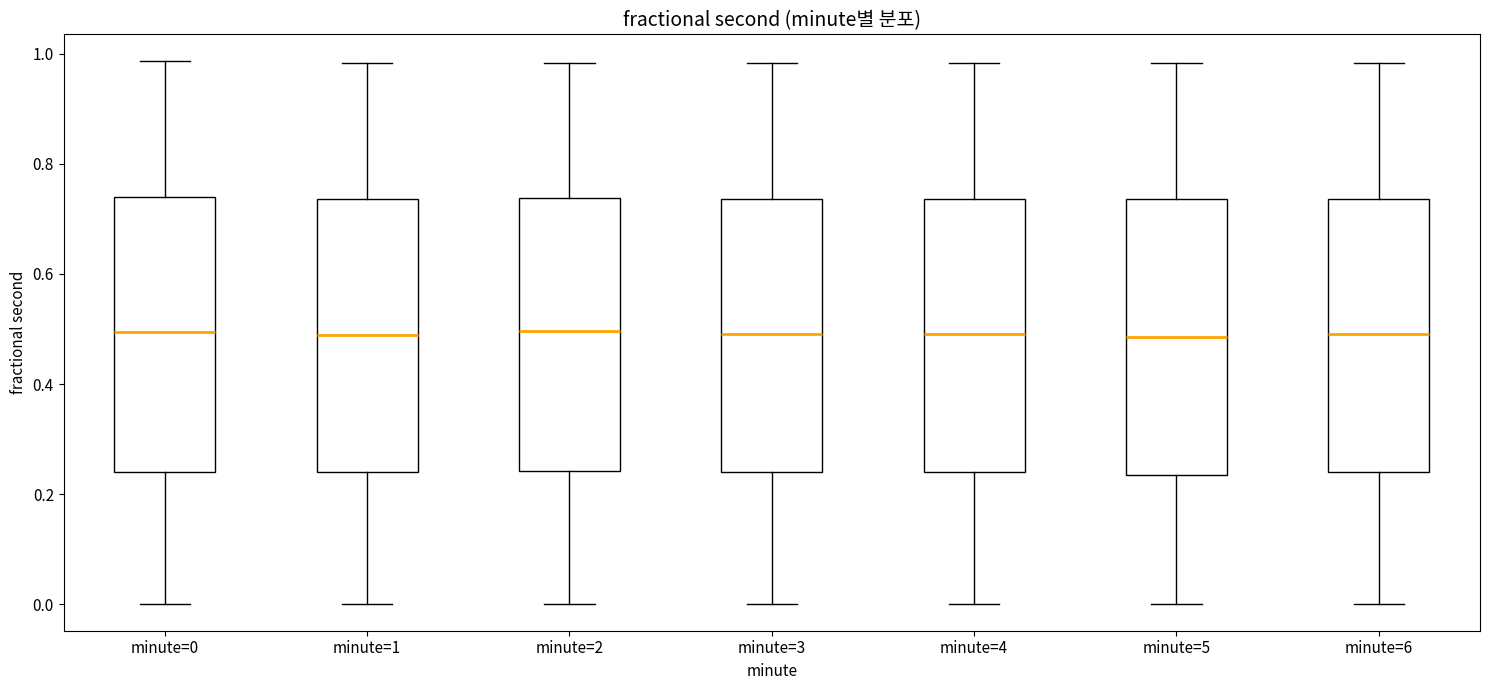

Reading left to right, transcribe this box plot: for each box, give where its median line is, the range the box spans, and where its two whiskers end, as read against the y-axis. The values are not printed on the chart, so give them approximately, as read against the axis.

minute=0: median 0.50, box 0.24 to 0.74, whiskers 0.00 to 0.98
minute=1: median 0.48, box 0.24 to 0.74, whiskers 0.00 to 0.98
minute=2: median 0.50, box 0.24 to 0.74, whiskers 0.00 to 0.98
minute=3: median 0.50, box 0.24 to 0.74, whiskers 0.00 to 0.98
minute=4: median 0.50, box 0.24 to 0.74, whiskers 0.00 to 0.98
minute=5: median 0.48, box 0.24 to 0.74, whiskers 0.00 to 0.98
minute=6: median 0.50, box 0.24 to 0.74, whiskers 0.00 to 0.98